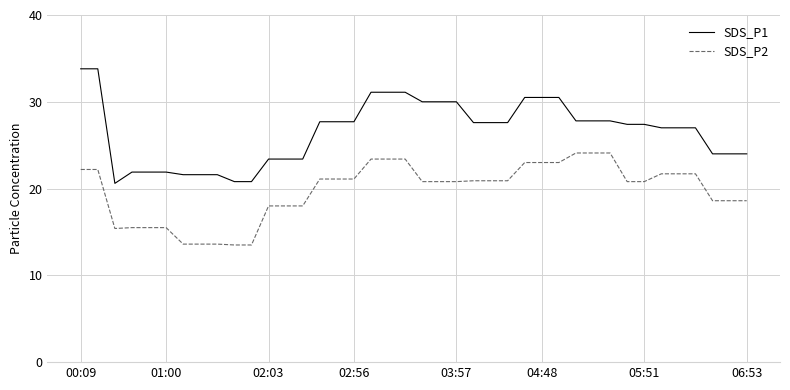

Which series has the largest total across all categories?

SDS_P1